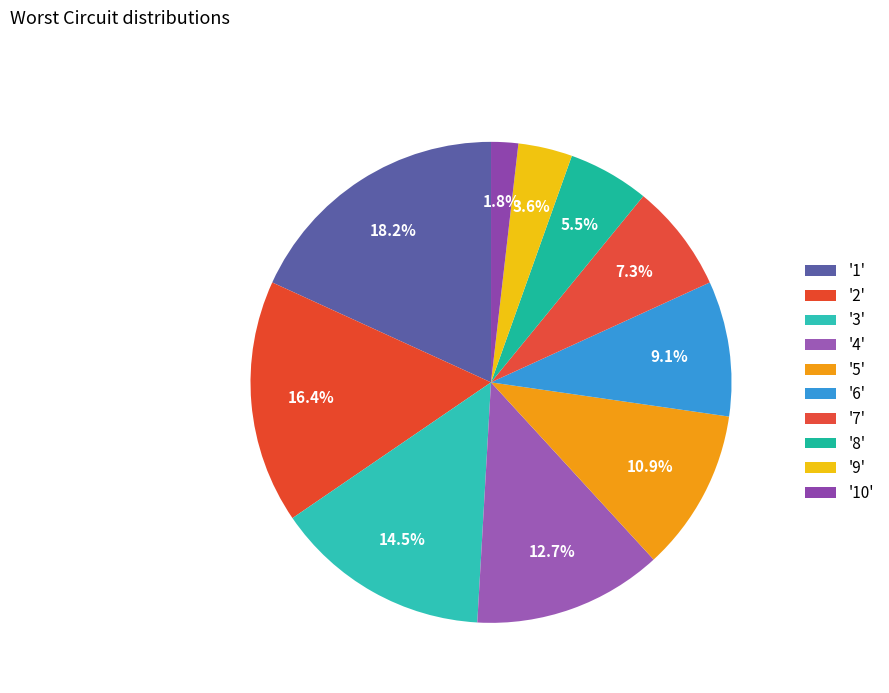

Which category has the biggest portion of the pie?

1